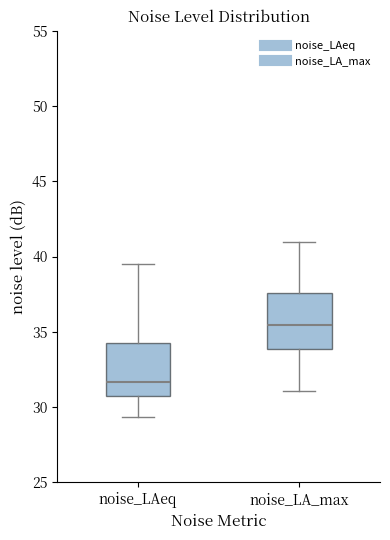

Reading left to right, transcribe this box plot: for each box, give where its median line is, the range the box spans, and where its two whiskers end, as read against the y-axis. The values are not printed on the chart, so give them approximately, as read against the axis.

noise_LAeq: median 31.5, box 30.5 to 34.5, whiskers 29.5 to 39.5
noise_LA_max: median 35.5, box 34.0 to 37.5, whiskers 31.0 to 41.0